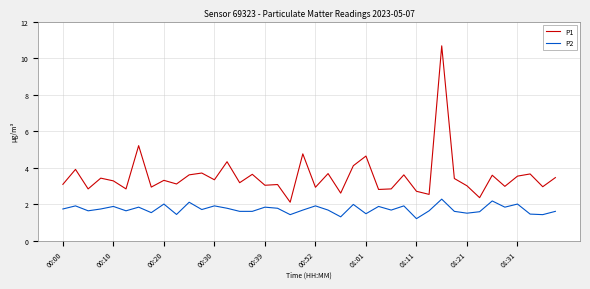

True or false: P1 and P2 cross at least once.

False